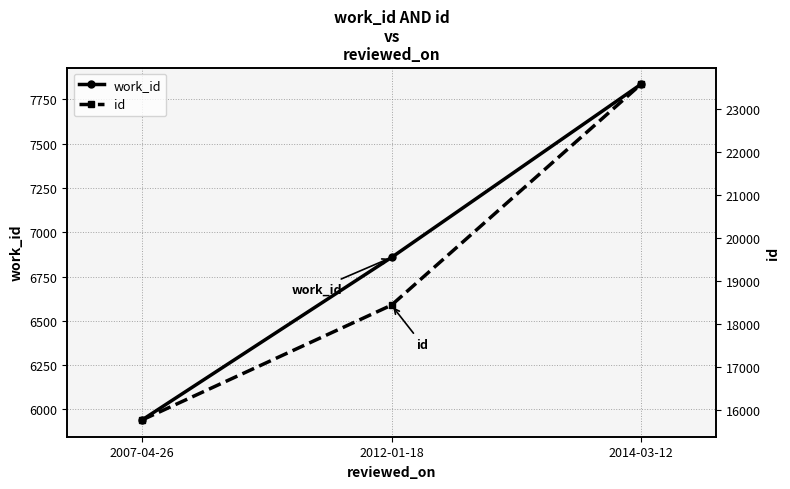

What is the difference between the maximum and minimum values in the id series?

7800